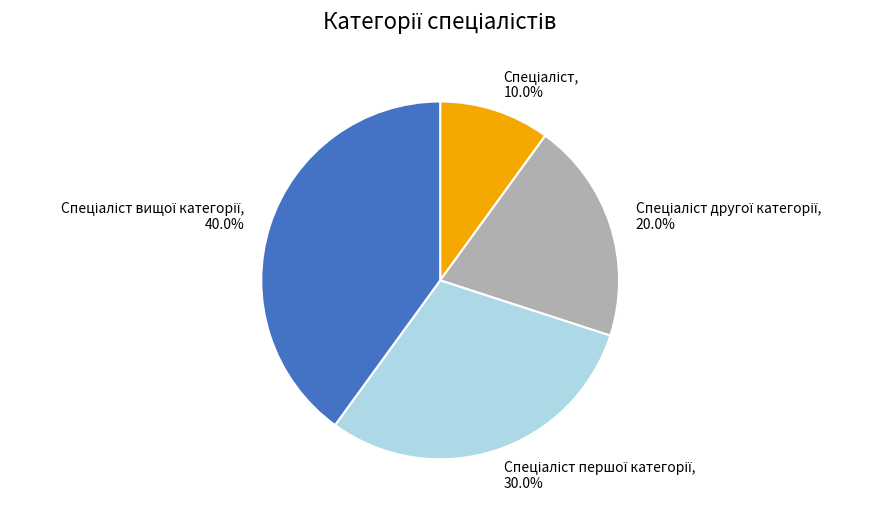

Is there a majority slice in this chart?

No